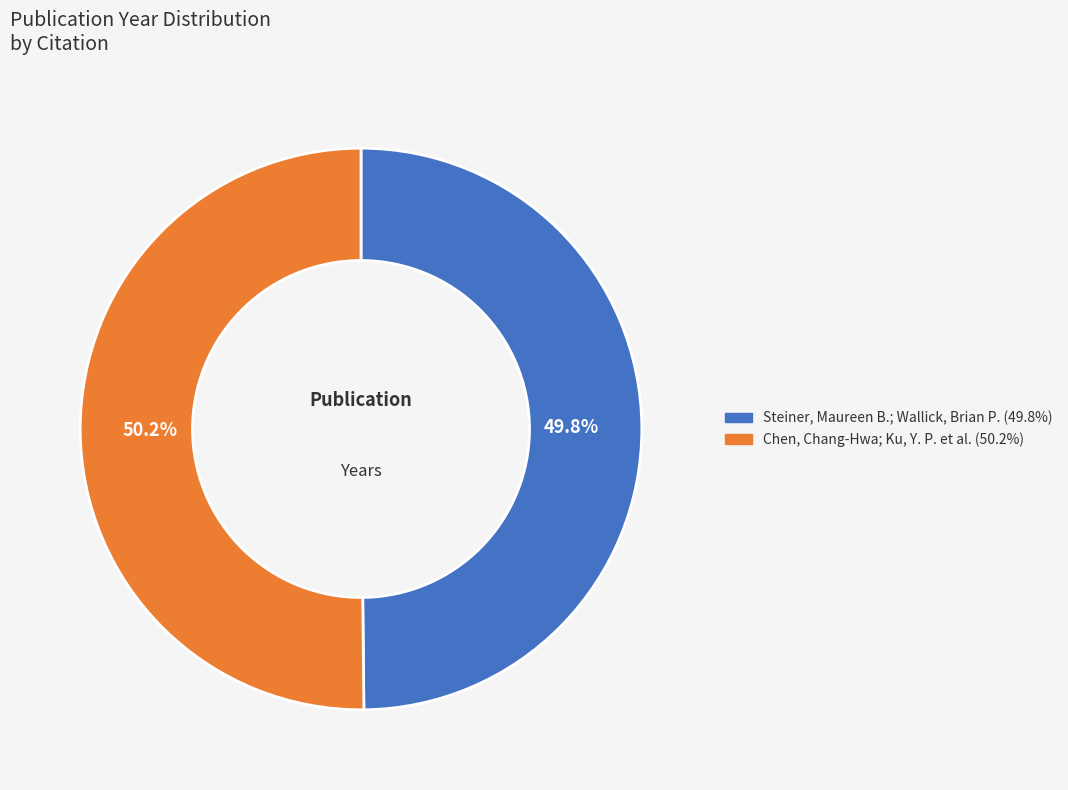

Is the sum of Chen, Chang-Hwa; Ku, Y. P. et al. and Steiner, Maureen B.; Wallick, Brian P. greater than half?

Yes